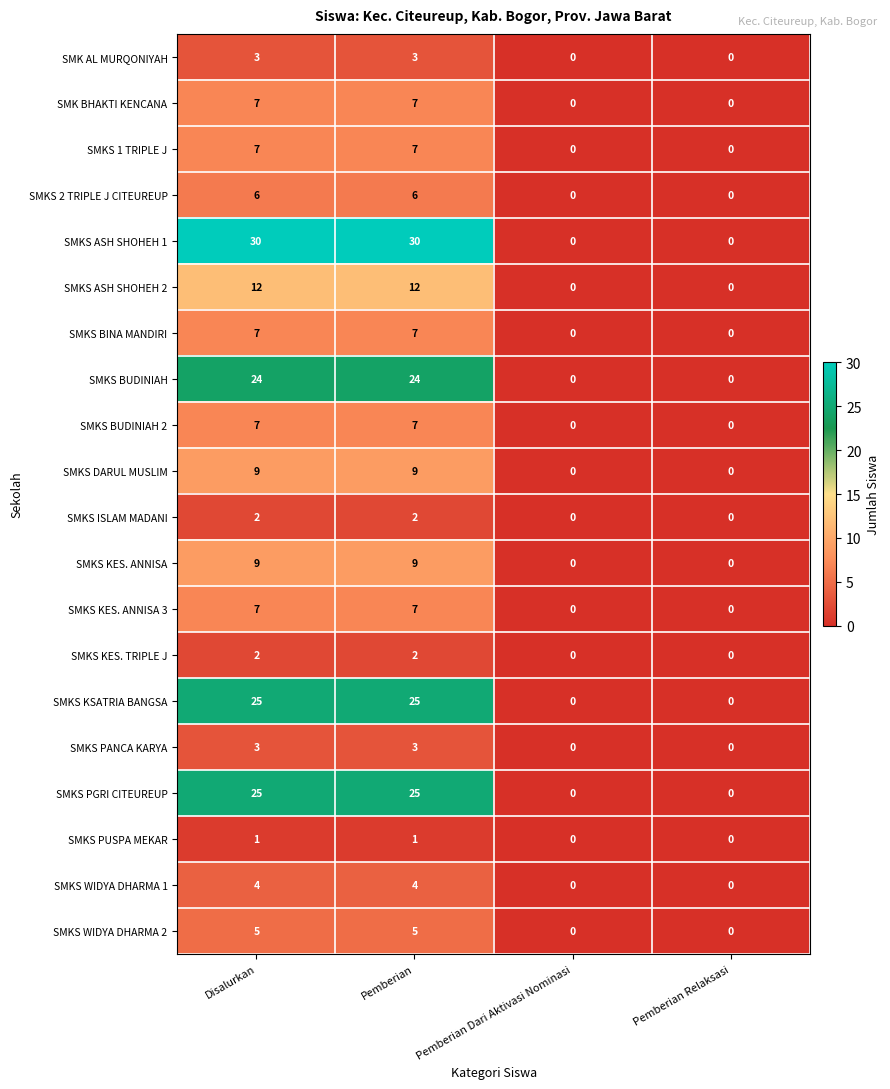

Count the SMKS ASH SHOHEH 2 values in the range 0 to 12.

4